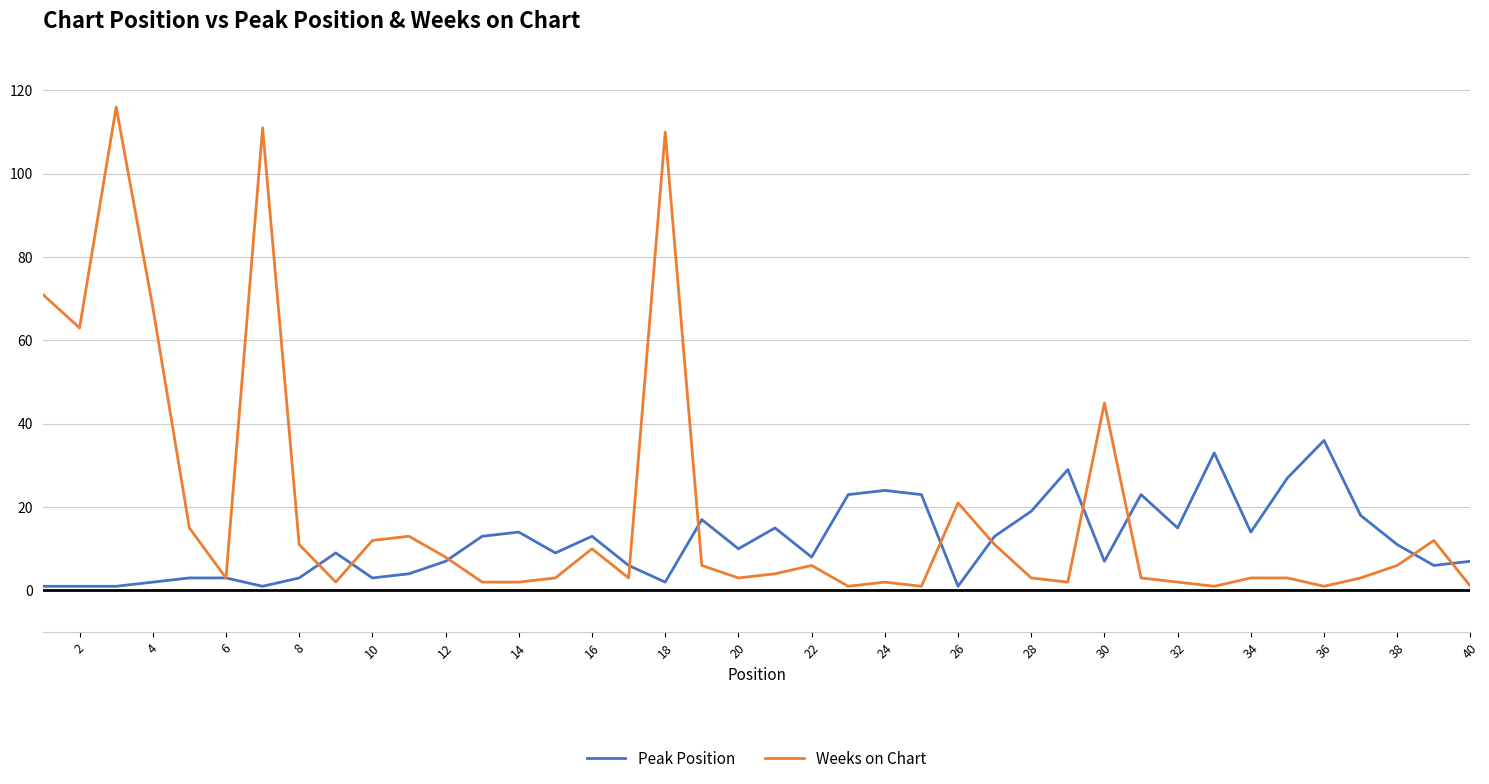

Which series has the largest range (max minus min)?

Weeks on Chart